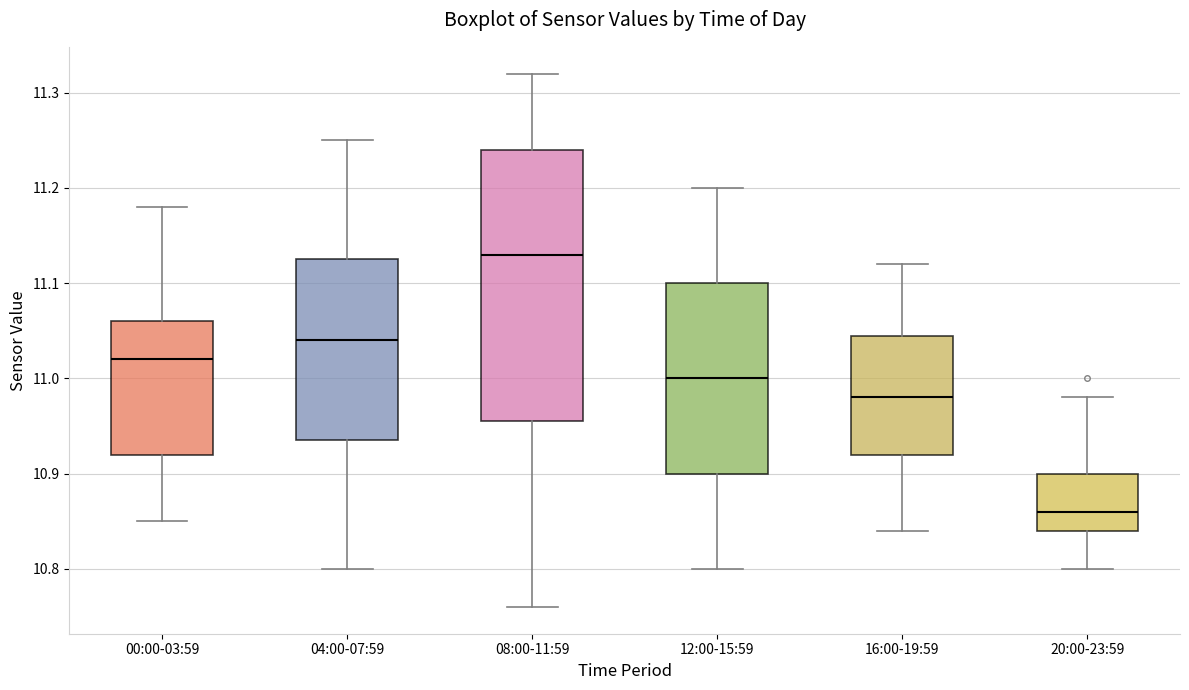

Comparing the boxes themselves (not the whiskers), which one is the tallest?

08:00-11:59